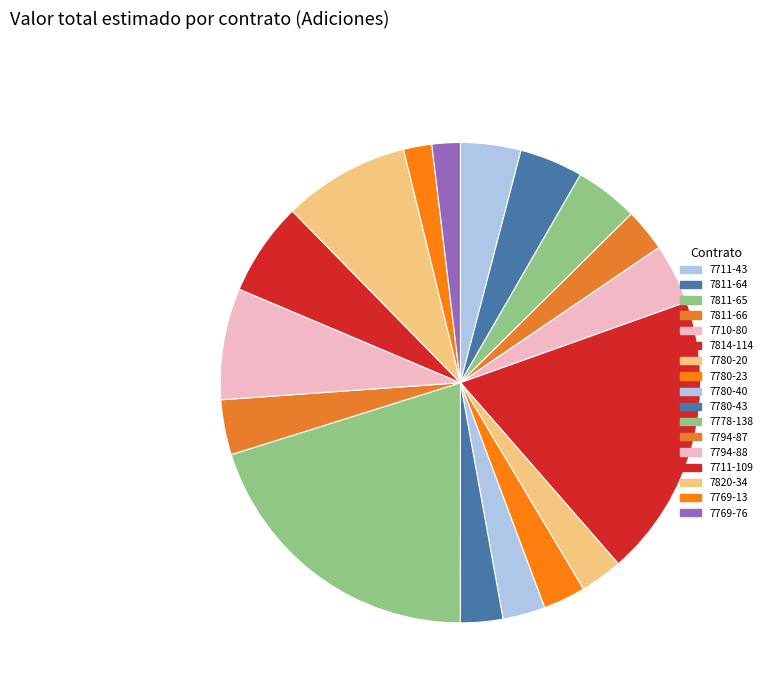

How many slices are in this pie chart?

17